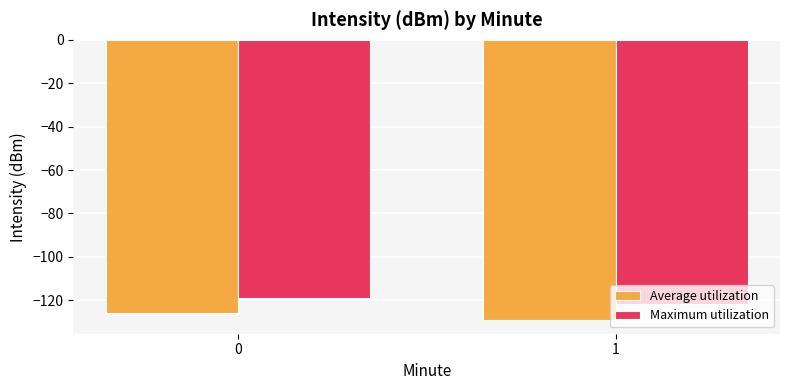

Which series has the largest range (max minus min)?

Average utilization